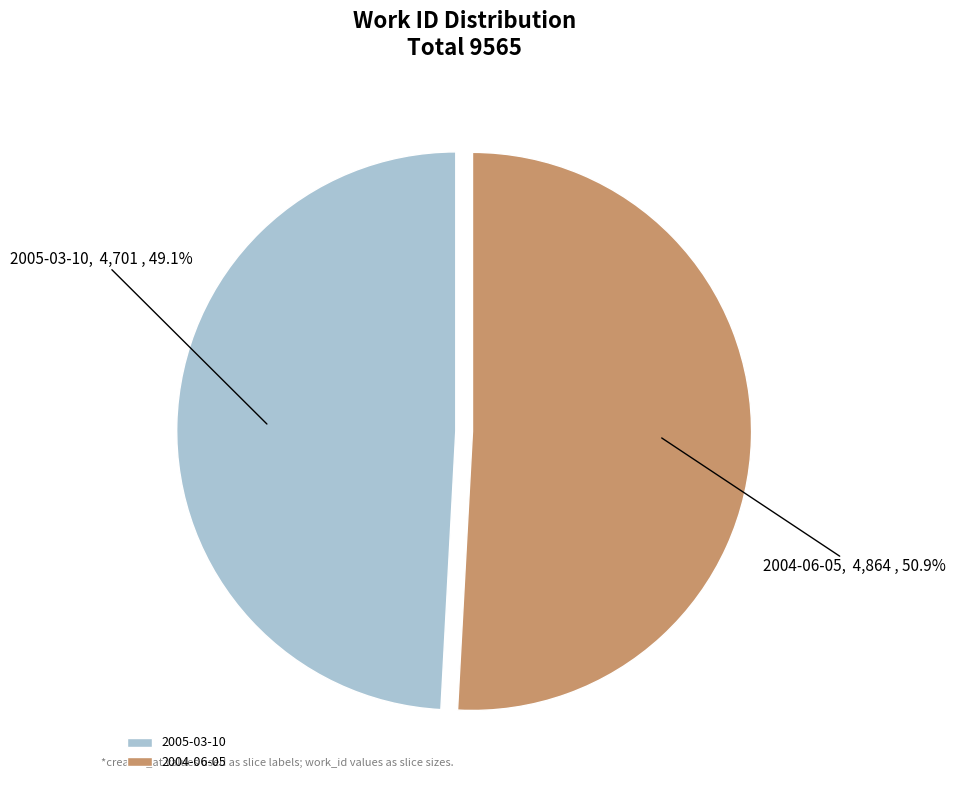

Is there a majority slice in this chart?

Yes